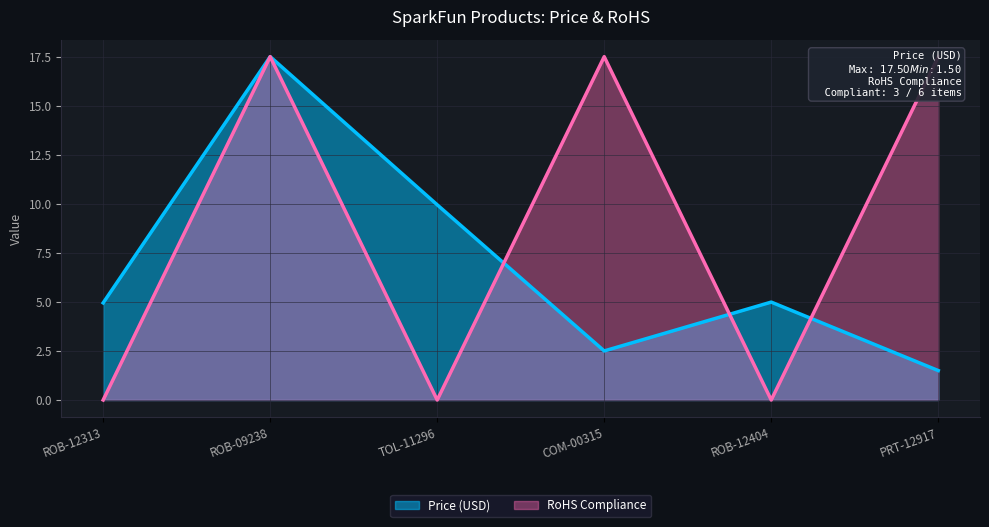

True or false: RoHS Compliance has a value of 0.0 at ROB-12404.

True